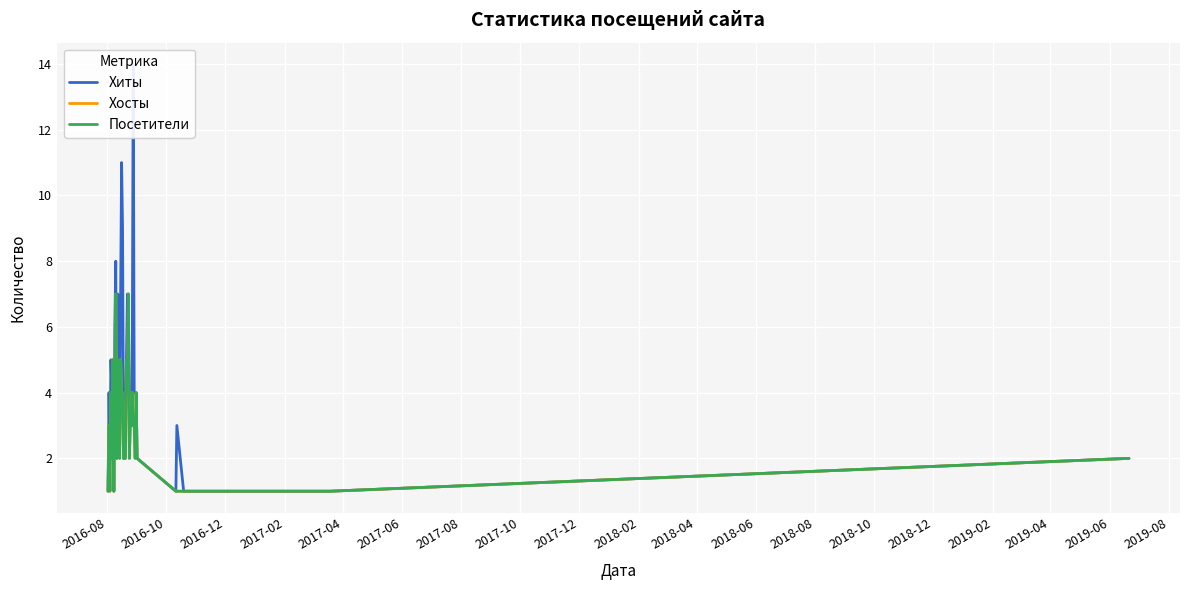

What is the total value across all series at 2018-02?

6